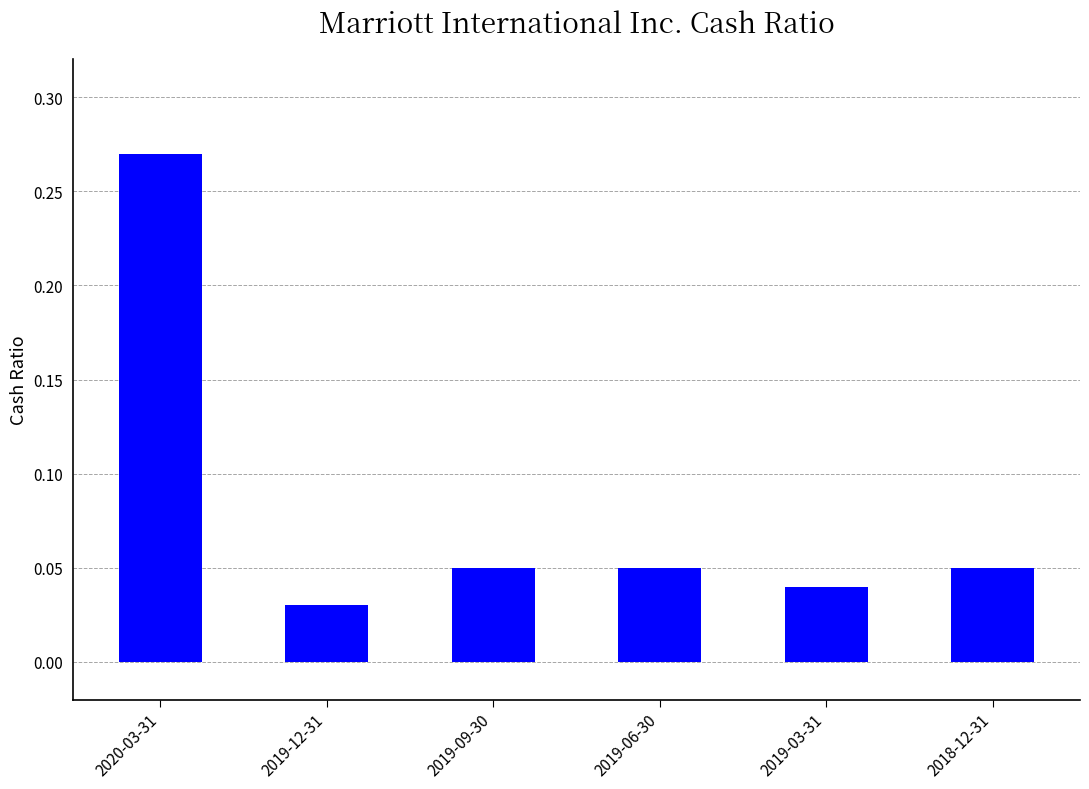

Which category has the highest value across all series?

2020-03-31